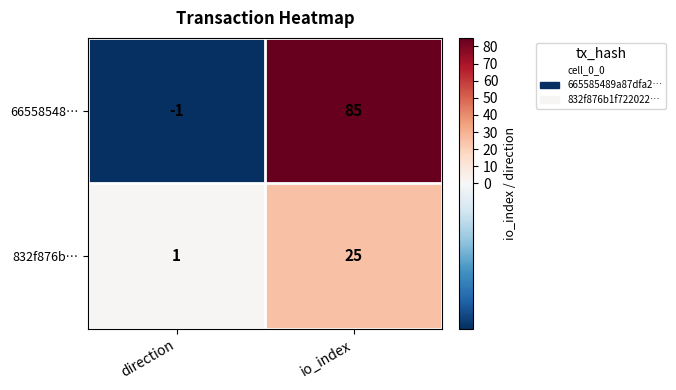

What is the difference between the 66558548… values at io_index and direction?

86